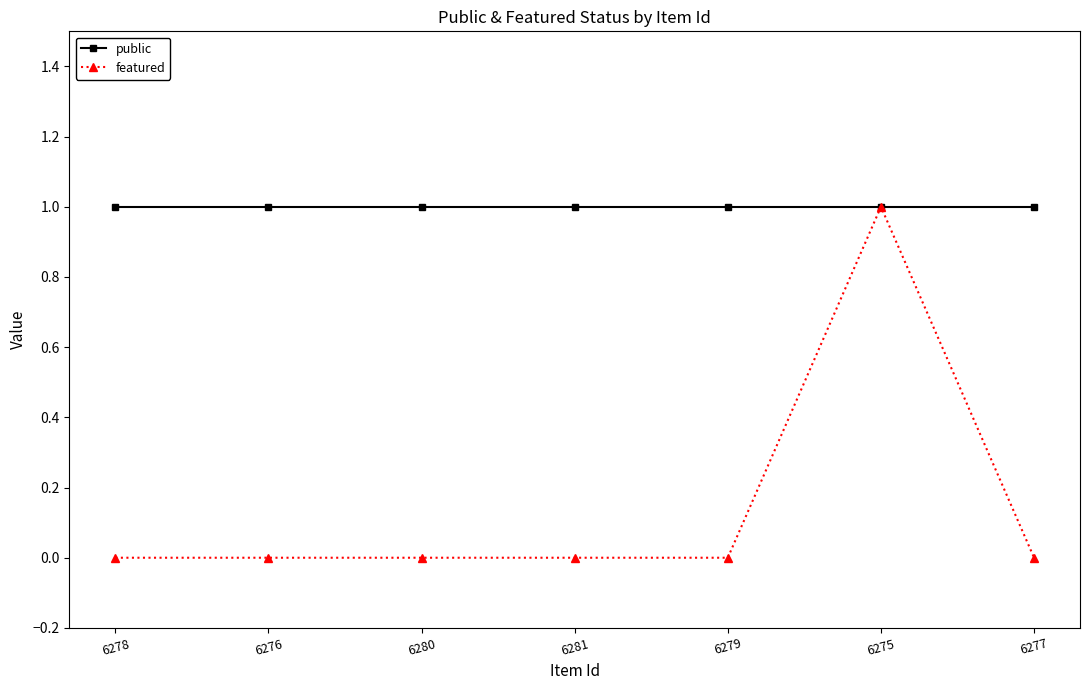

Count the number of data series in this chart.

2